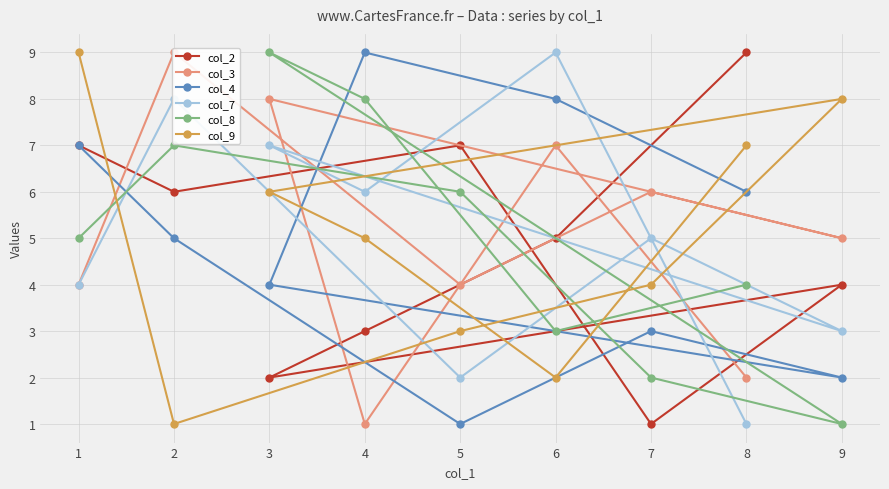

How many lines are shown in the chart?

6